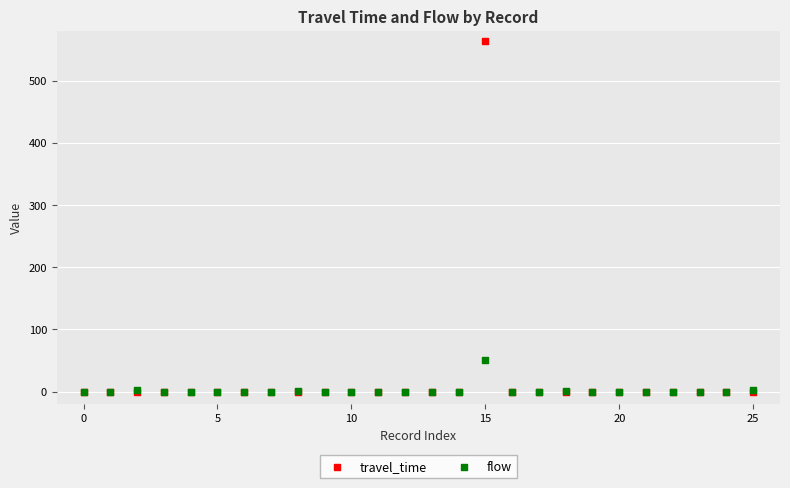

Across all series, what Y value is closest to 281?

51